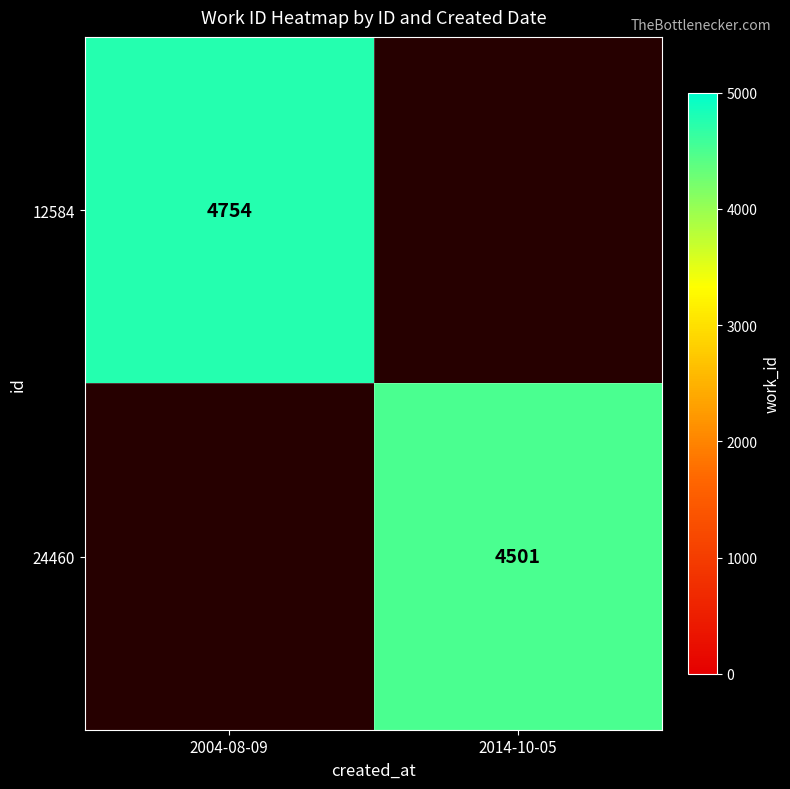

At how many categories does at least one series exceed 4575?

1